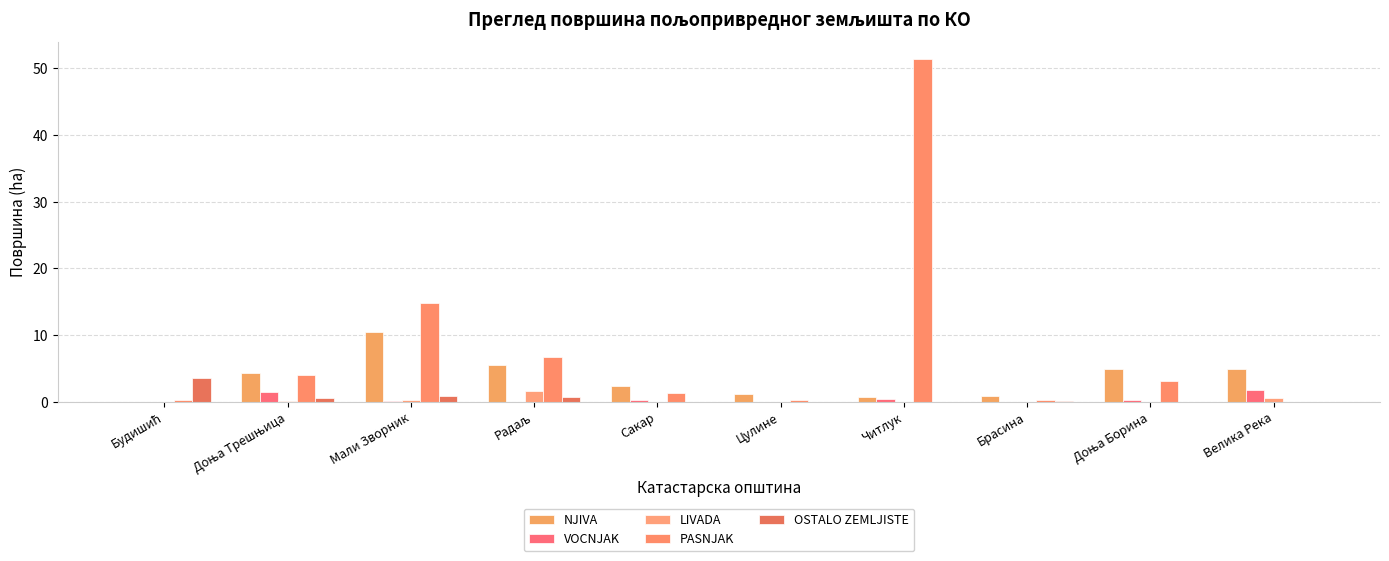

Reading left to right, transcribe all the data shown in this chart.

NJIVA: 0.0	4.3	10.5	5.6	2.4	1.1	0.7	0.9	4.9	4.9
VOCNJAK: 0.0	1.5	0.2	0.0	0.2	0.0	0.4	0.0	0.2	1.8
LIVADA: 0.0	0.1	0.3	1.6	0.0	0.0	0.0	0.0	0.0	0.6
PASNJAK: 0.3	4.0	14.8	6.7	1.3	0.3	51.4	0.2	3.1	0.0
OSTALO ZEMLJISTE: 3.6	0.5	0.8	0.7	0.0	0.0	0.0	0.1	0.0	0.0